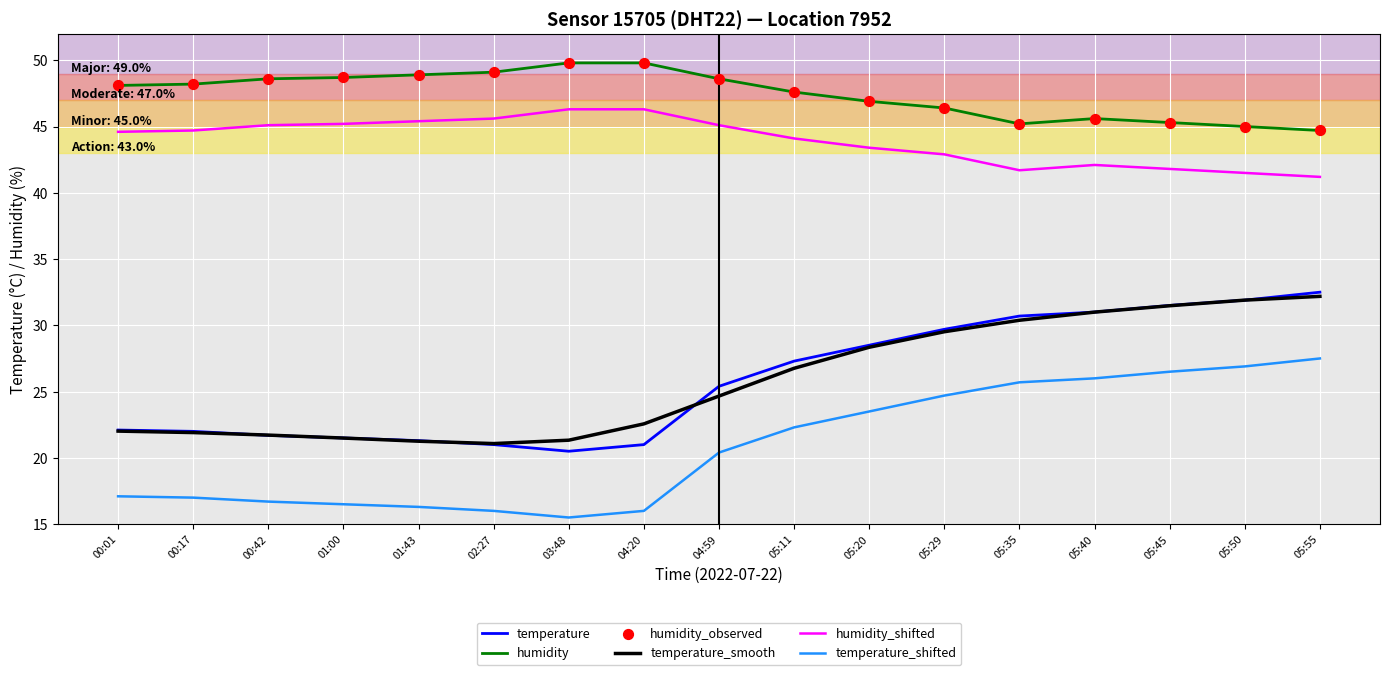

What is the difference between the highest and lowest values at 05:29?

21.7